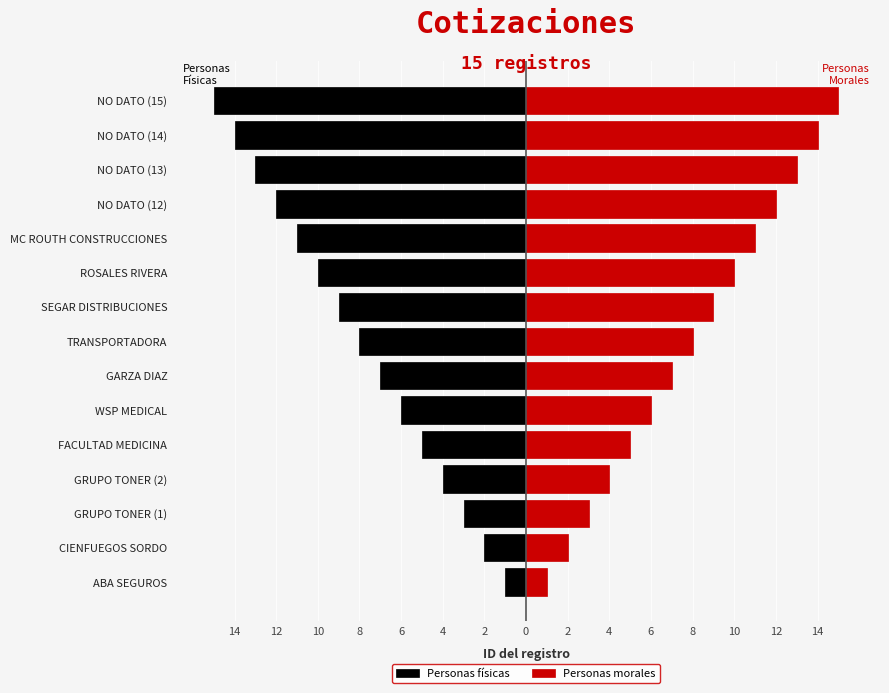

What is the lowest value of the Personas morales series?

1